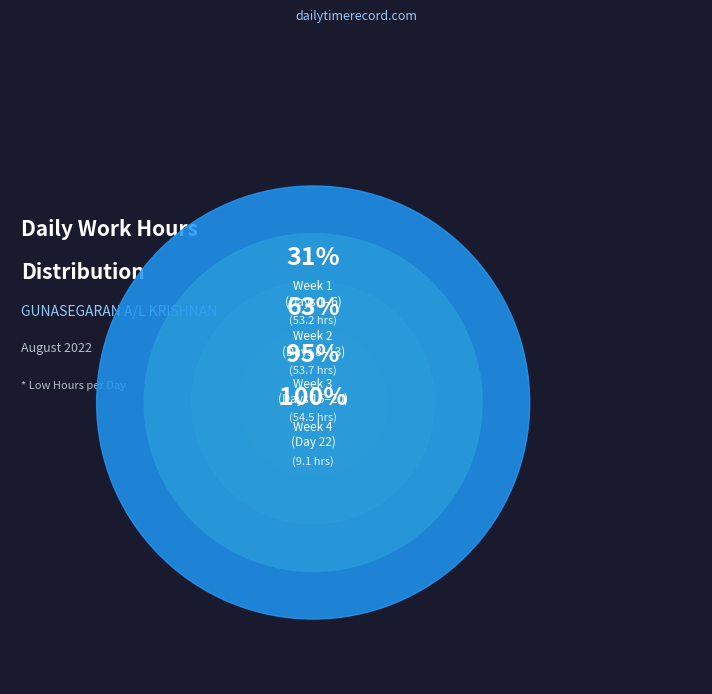

Does 22-Mon account for over 50% of the chart?

No